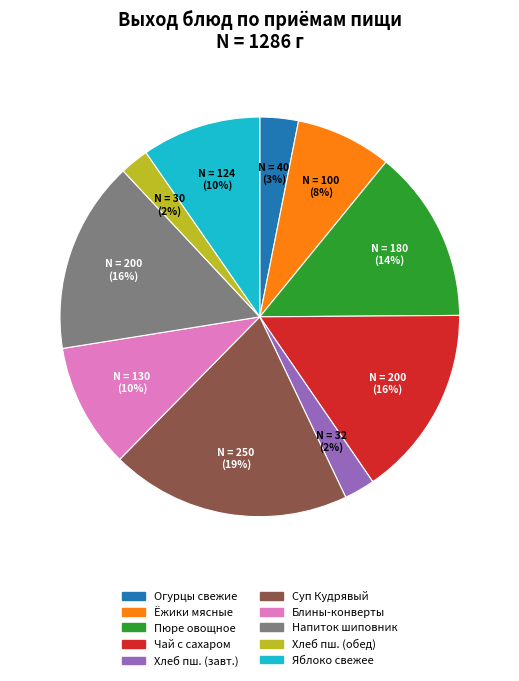

Does any single category account for the majority?

No